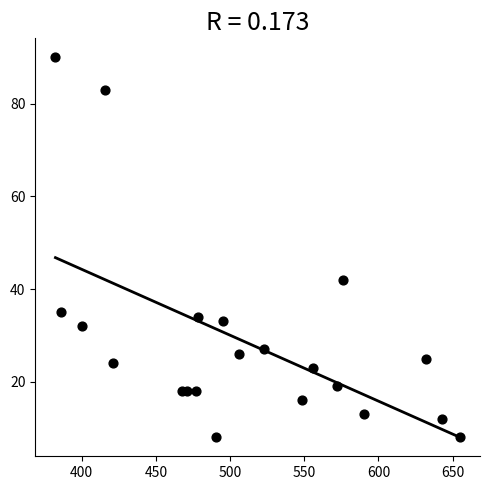

What is the range of Y values (max minus min)?

82